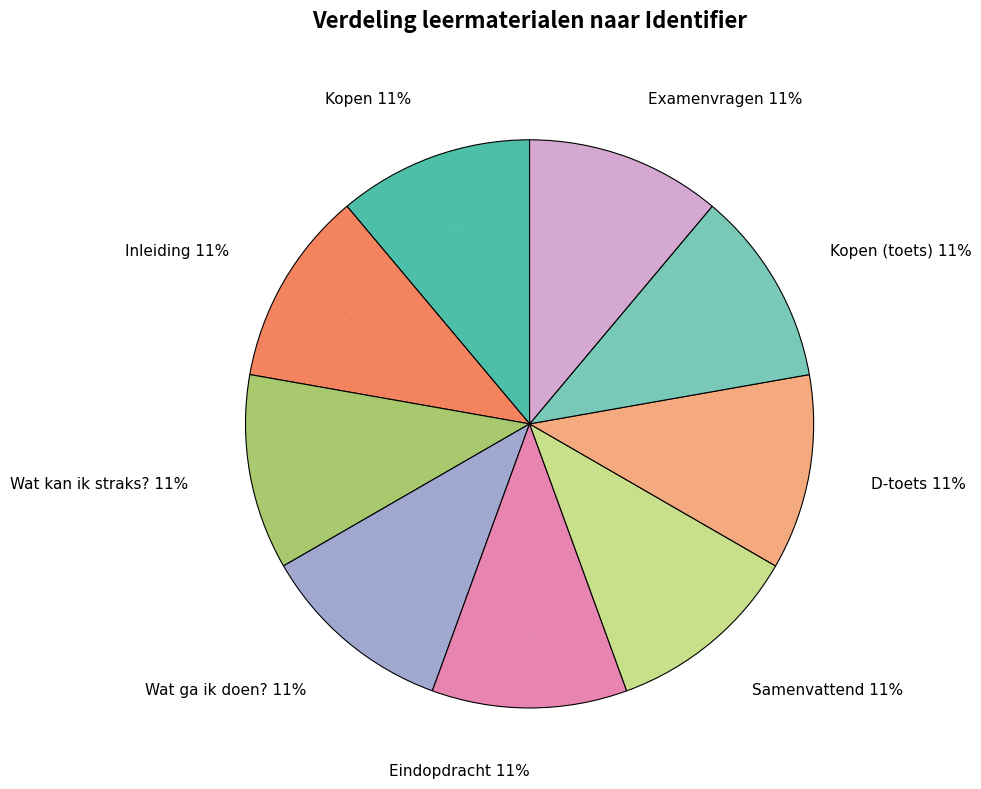

What percentage do Kopen (toets) and D-toets together represent?

22.2%